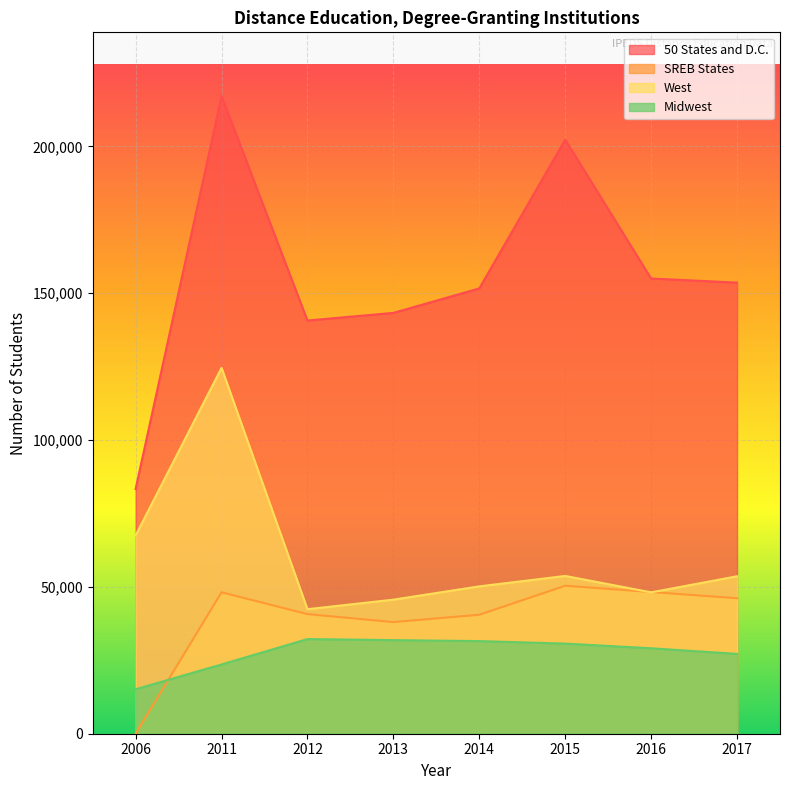

Does the chart display data point markers on the line(s)?

No